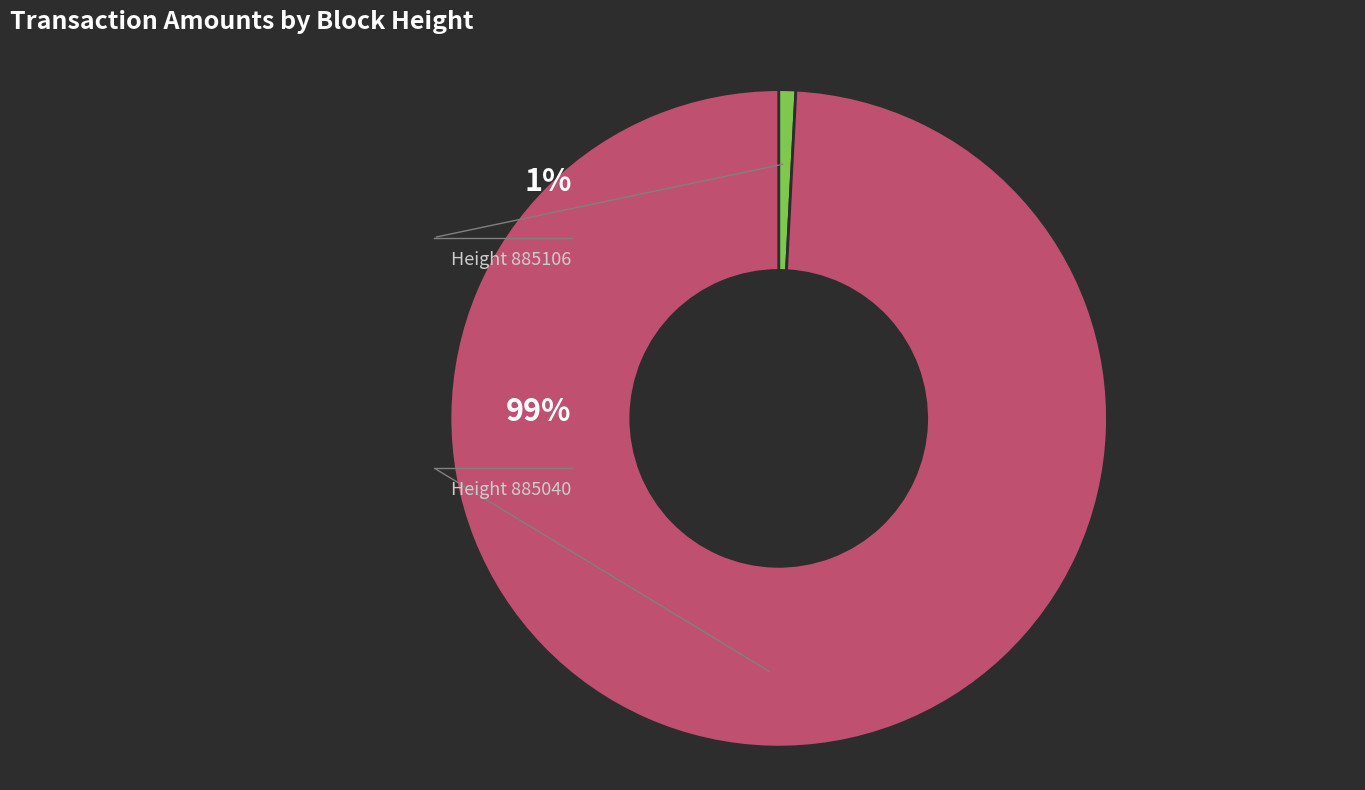

Count the number of slices in the pie.

2